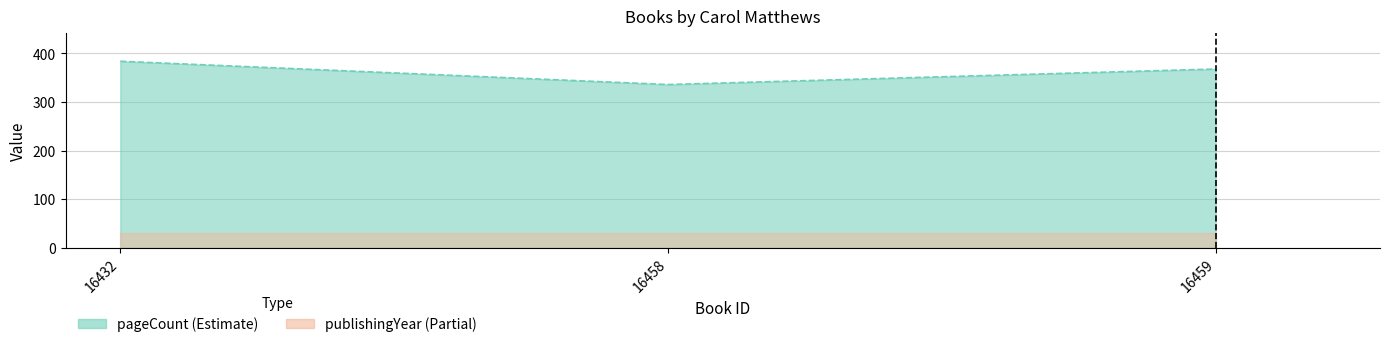

What is the change in value from 16432 to 16459?

-16